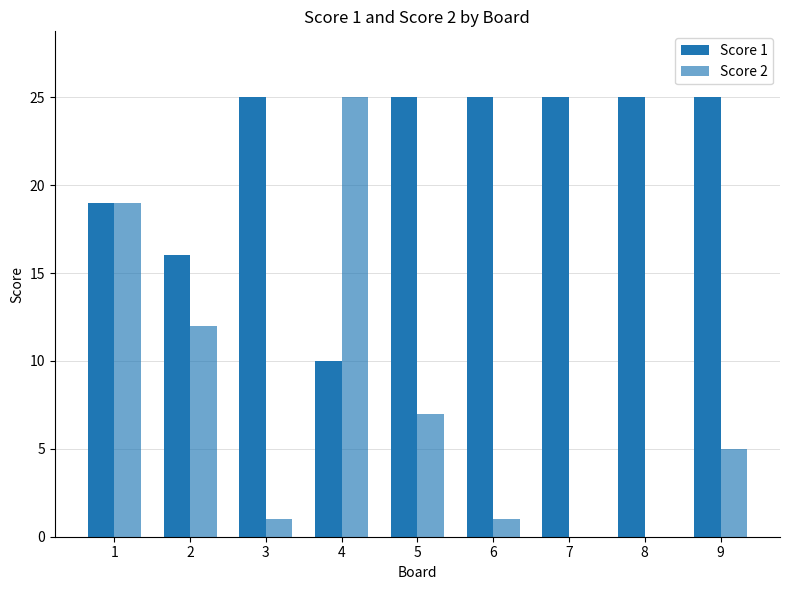

What is the total value across all series at 9?

30